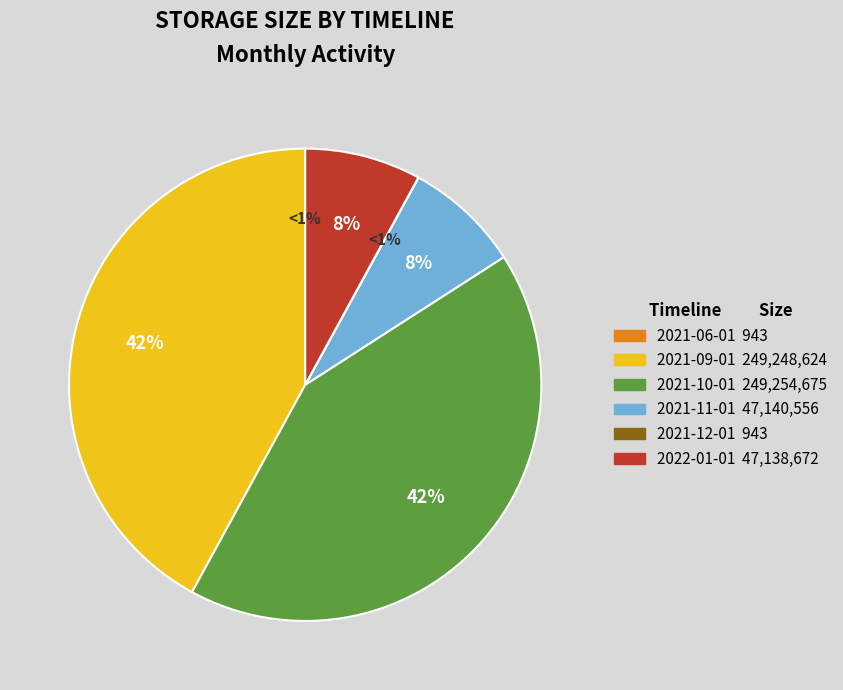

To the nearest percent, what is the difference between the 2021-12-01 and 2022-01-01 slice percentages?

8%